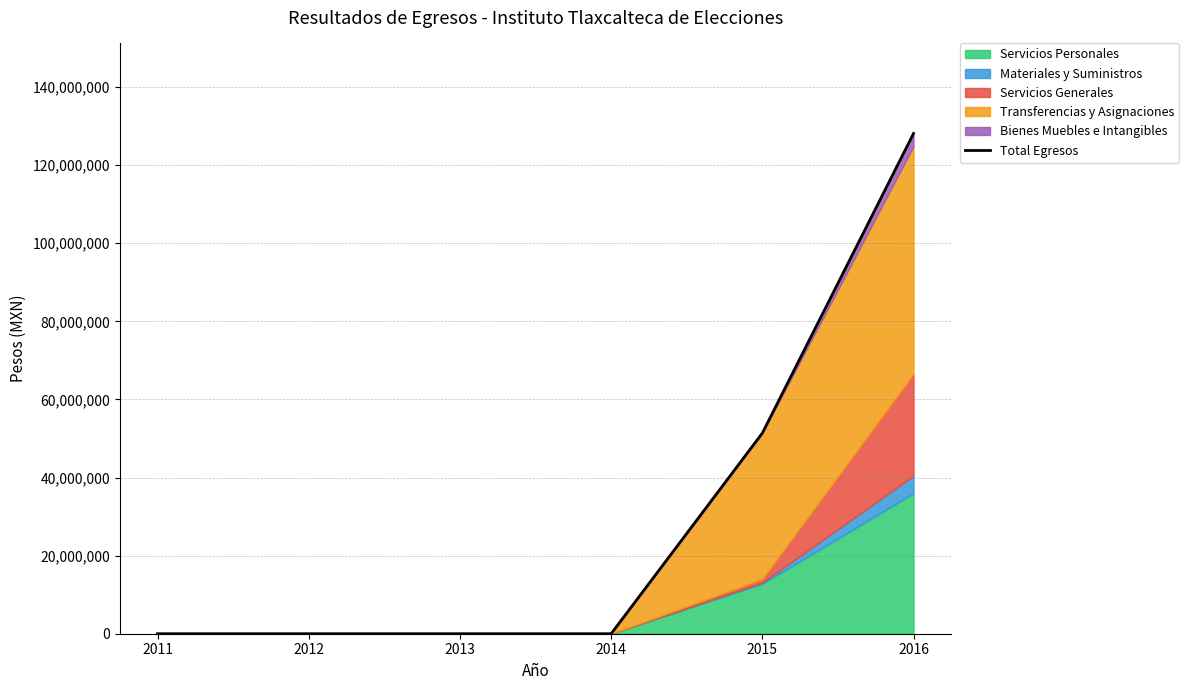

Which has a higher value, 2012 or 2016?

2016